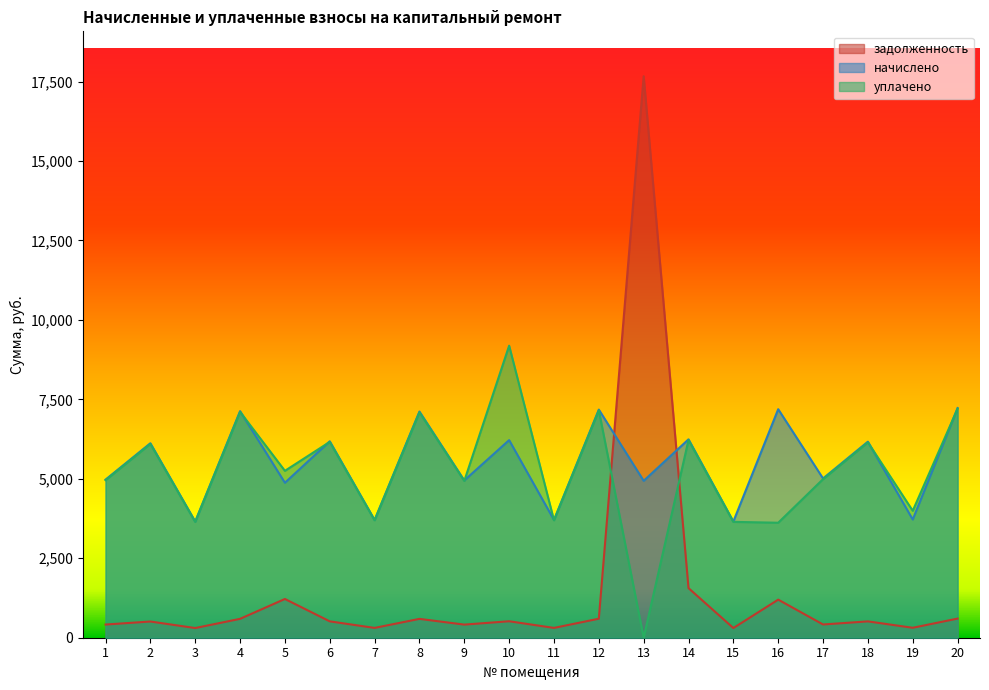

True or false: задолженность has more than 0 interior local peaks.

True